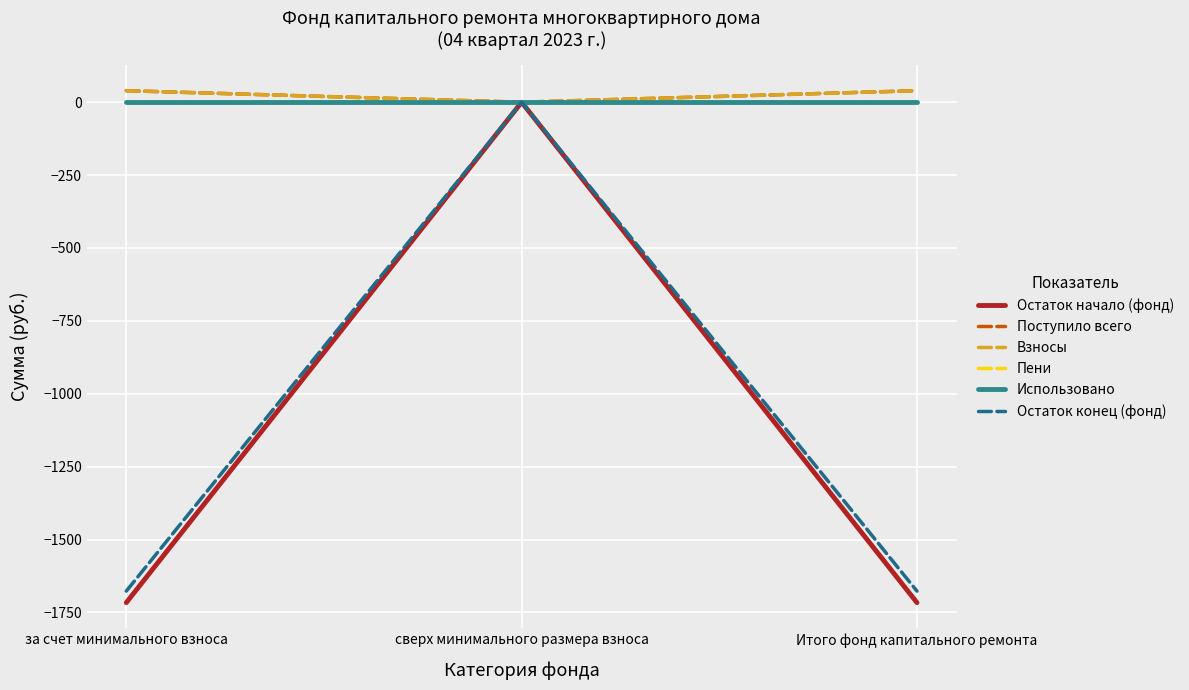

How many values in the Поступило всего series exceed 39?

2